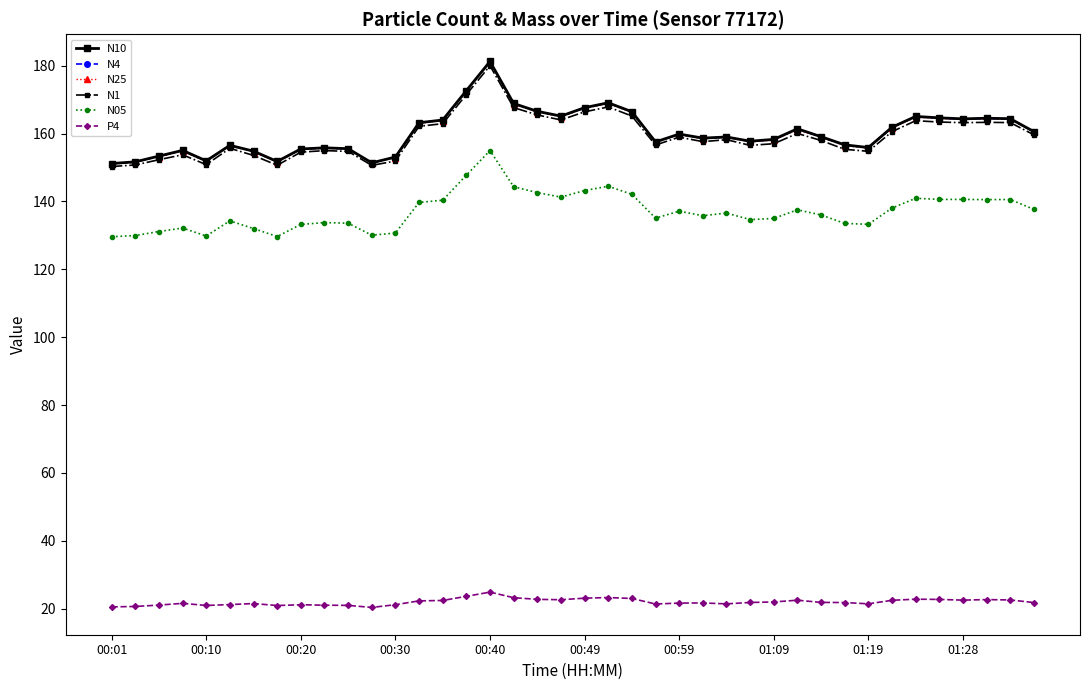

What is the average value of the N1 series?

159.2